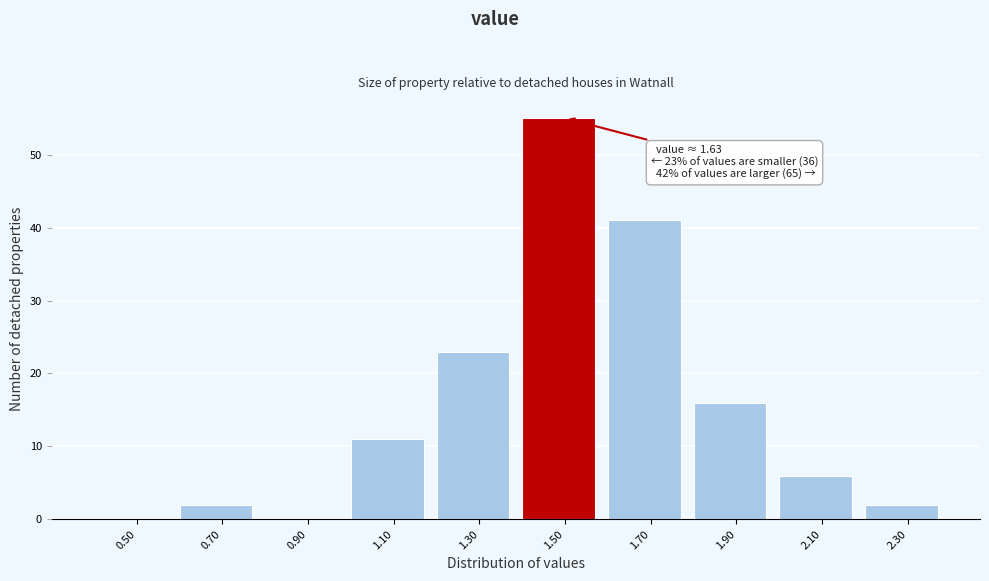

Reading left to right, transcribe all the data shown in this chart.

0.50=0	0.70=2	0.90=0	1.10=11	1.30=23	1.50=55	1.70=41	1.90=16	2.10=6	2.30=2